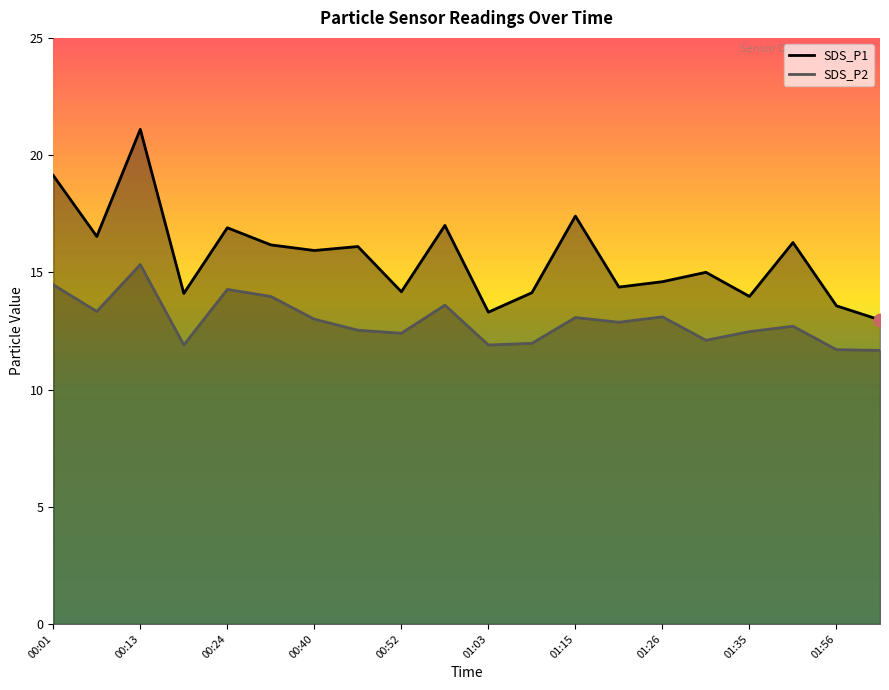

At how many categories does at least one series exceed 14?

16